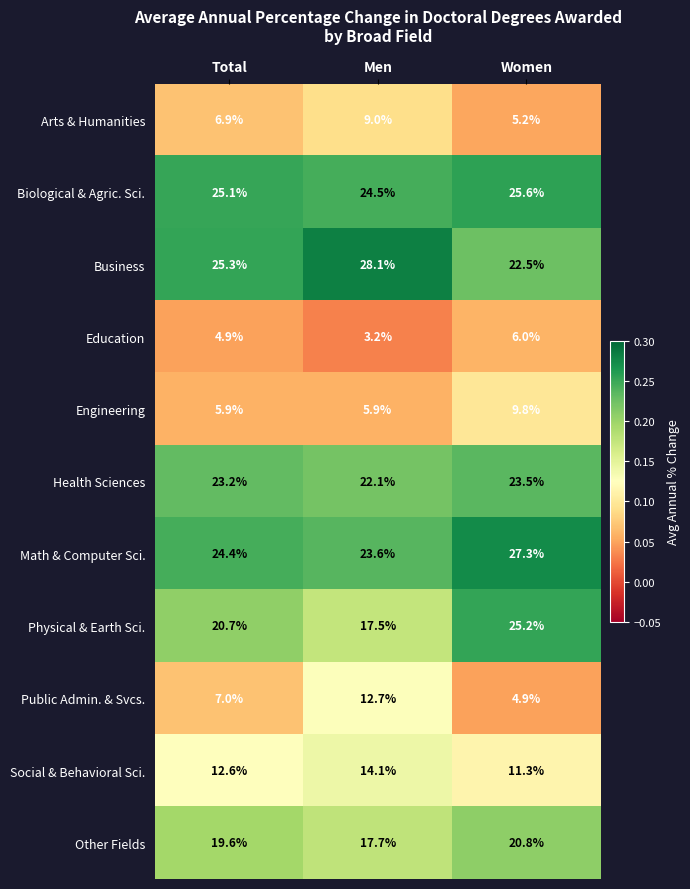

The Arts & Humanities series shows 5.2 at Women. True or false?

True